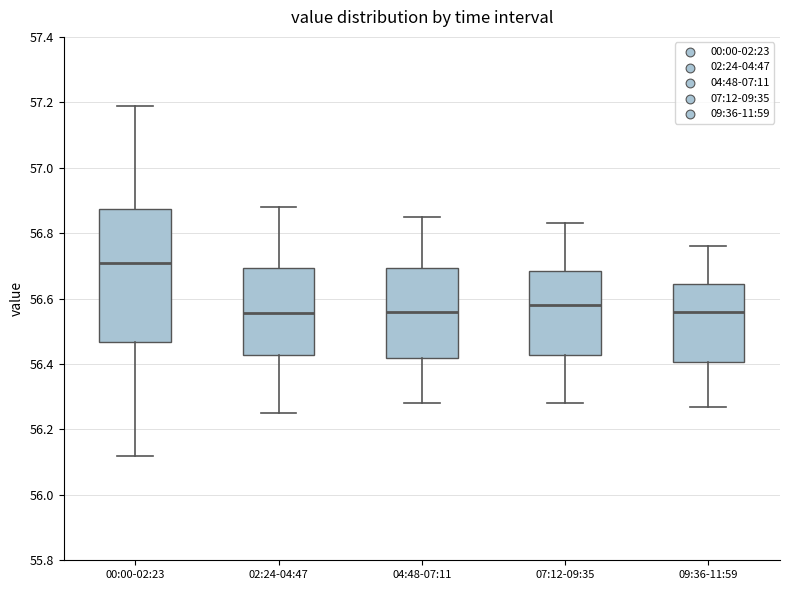

Reading left to right, read every box against the y-axis: the position of its median line, the range the box covers, and the ends of its whiskers. The values are not printed on the chart, so give them approximately, as read against the axis.

00:00-02:23: median 56.72, box 56.46 to 56.88, whiskers 56.12 to 57.20
02:24-04:47: median 56.56, box 56.42 to 56.70, whiskers 56.26 to 56.88
04:48-07:11: median 56.56, box 56.42 to 56.70, whiskers 56.28 to 56.86
07:12-09:35: median 56.58, box 56.42 to 56.68, whiskers 56.28 to 56.84
09:36-11:59: median 56.56, box 56.40 to 56.64, whiskers 56.28 to 56.76